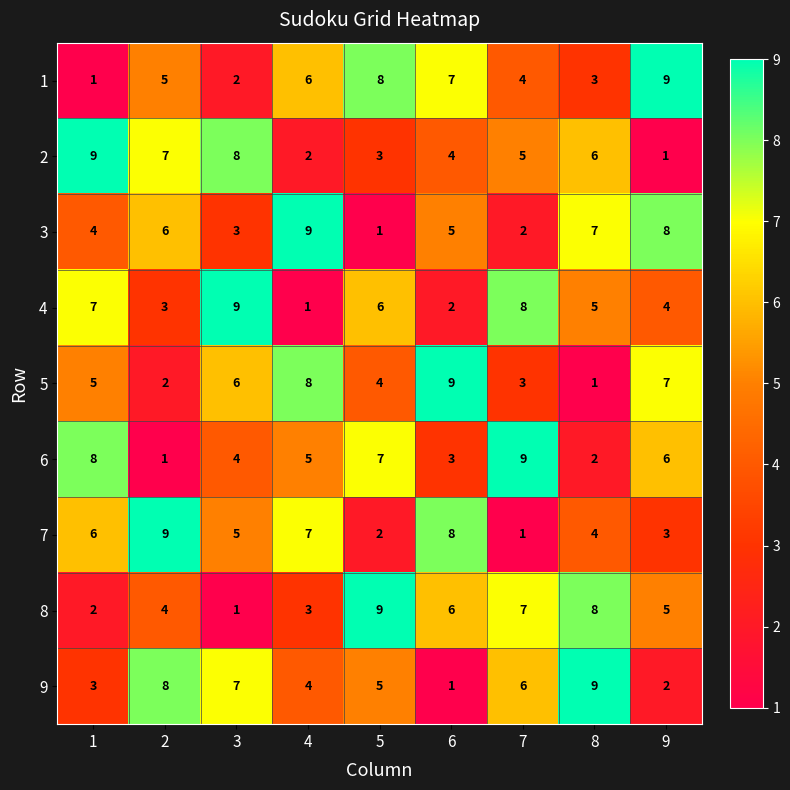

How many 2 values are between 3 and 7?

5